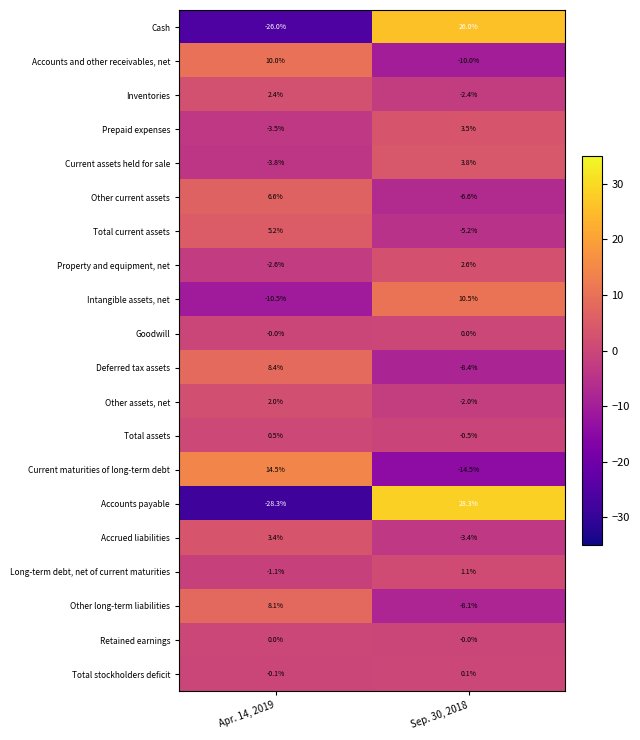

At which category is the sum across all series the highest?

Sep. 30, 2018